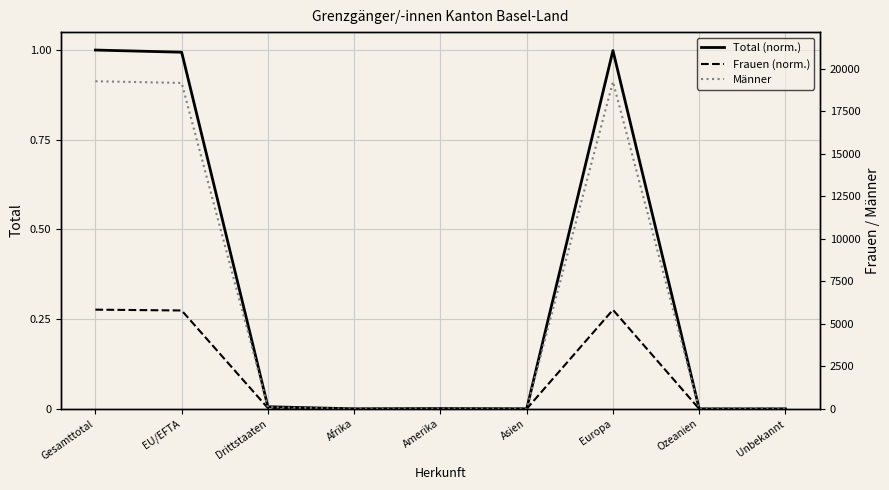

Rank the series at Asien from lowest to highest value.

Frauen (norm.), Total (norm.), Männer